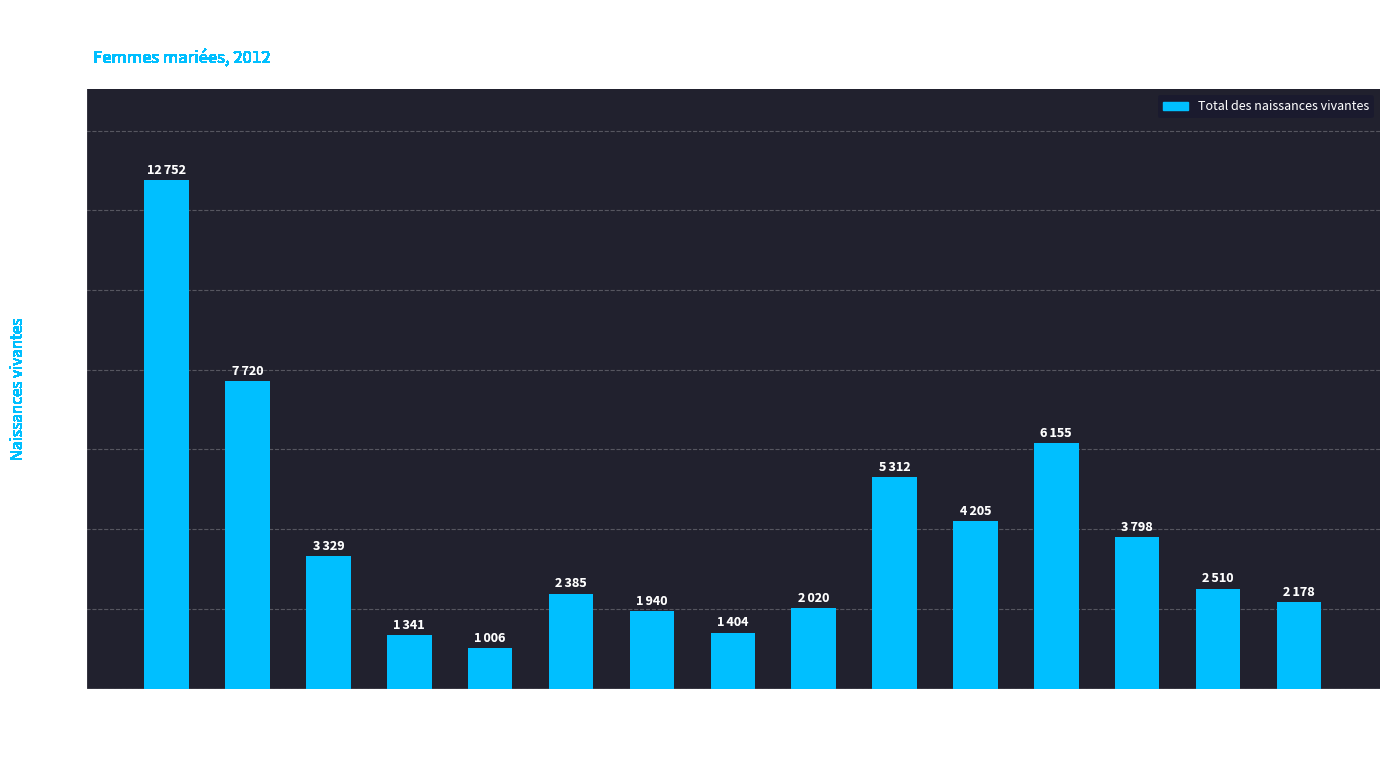

Count the number of data series in this chart.

1